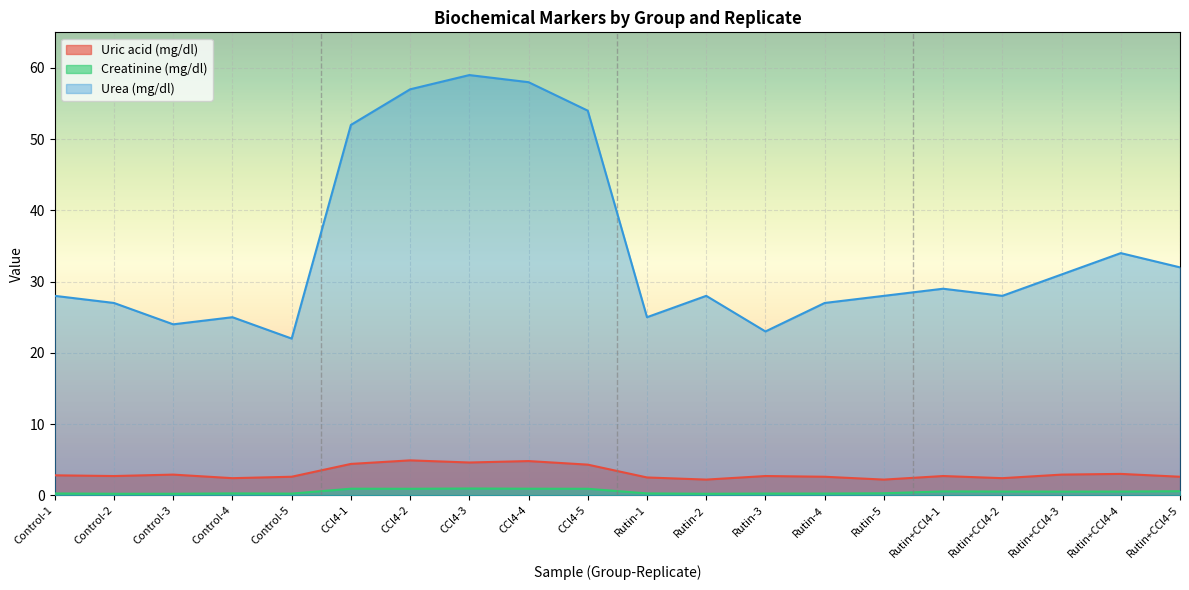

What is the sum of the Creatinine (mg/dl) values at Rutin+CCl4-5 and Rutin-2?

0.8